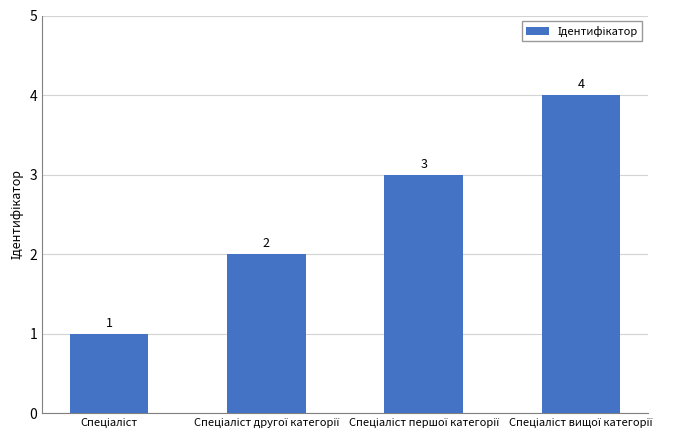

What is the sum of all values?

10